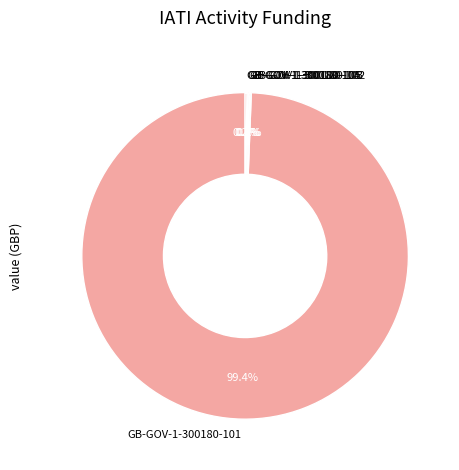

What is the largest slice in the pie chart?

GB-GOV-1-300180-101